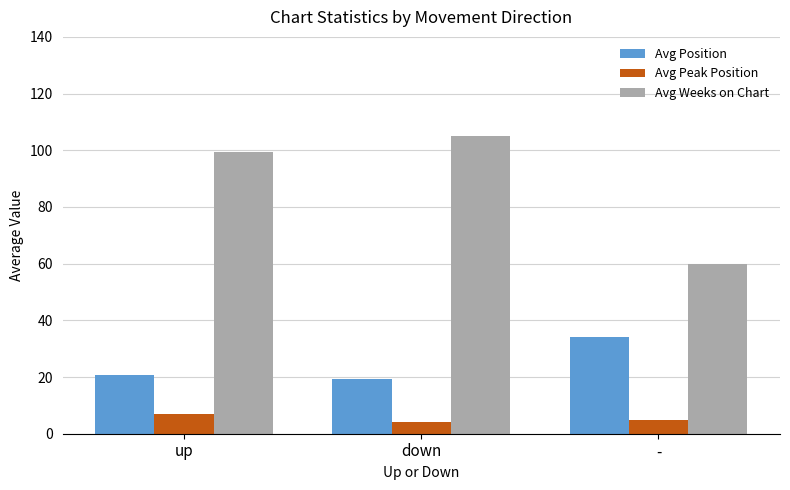

What position from the left is down?

2